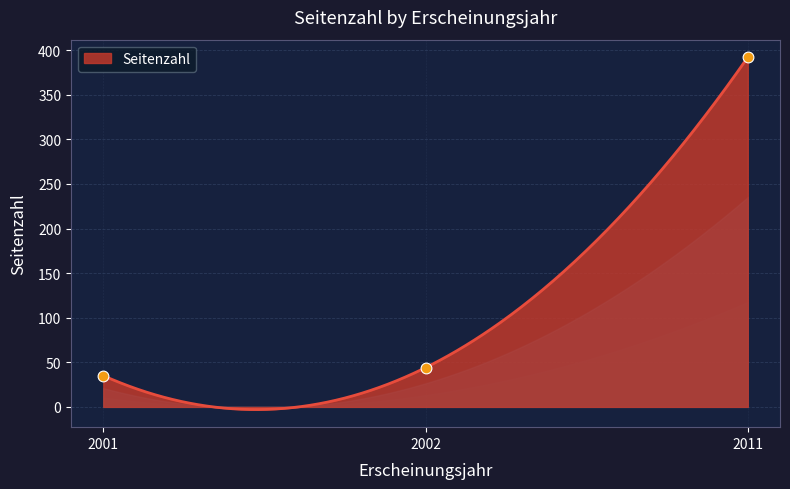

Which has a higher value, 2001 or 2002?

2002